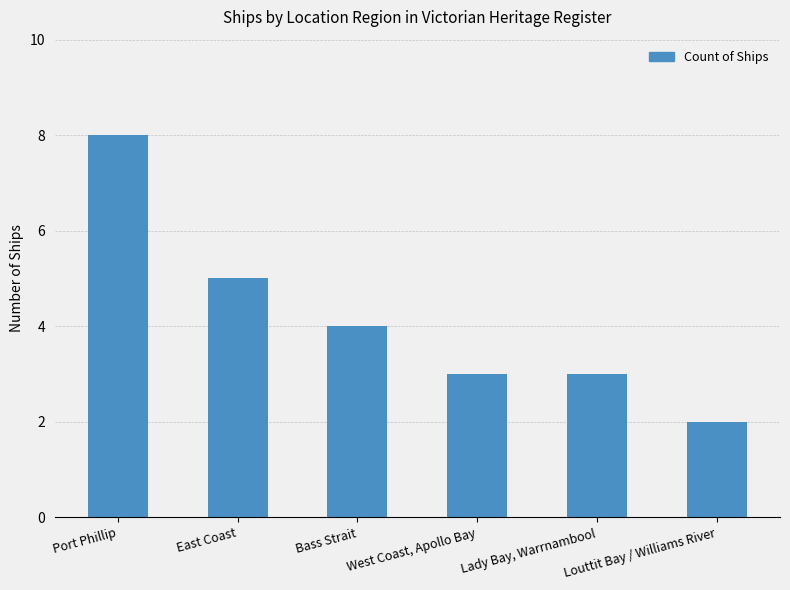

Which label corresponds to the largest value in the chart?

Port Phillip